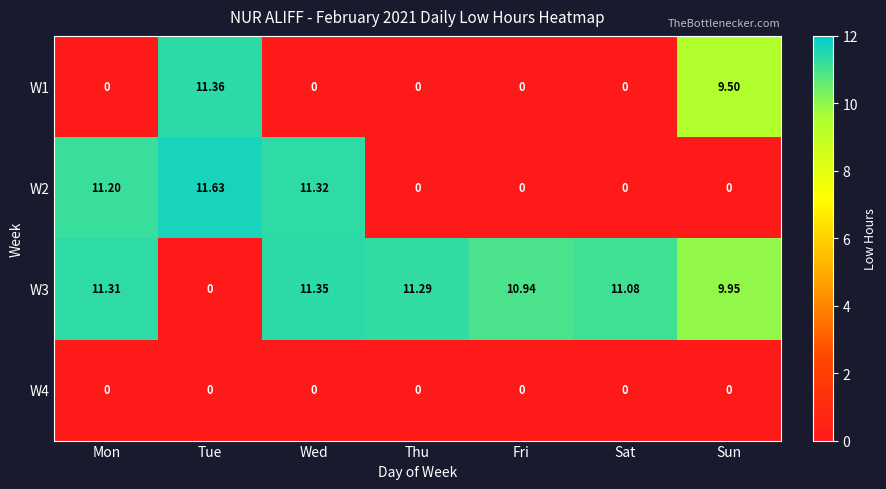

Which category has the highest value in the W3 series?

Wed